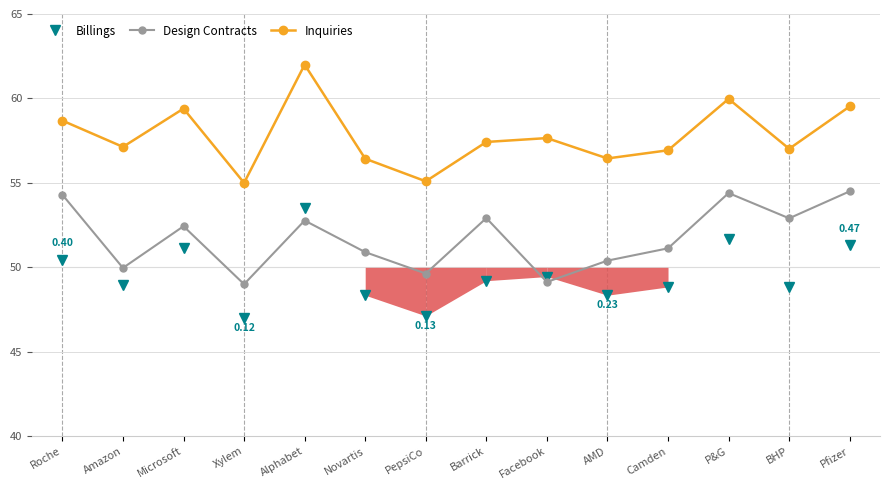

What is the label of the 8th point from the left?

Barrick